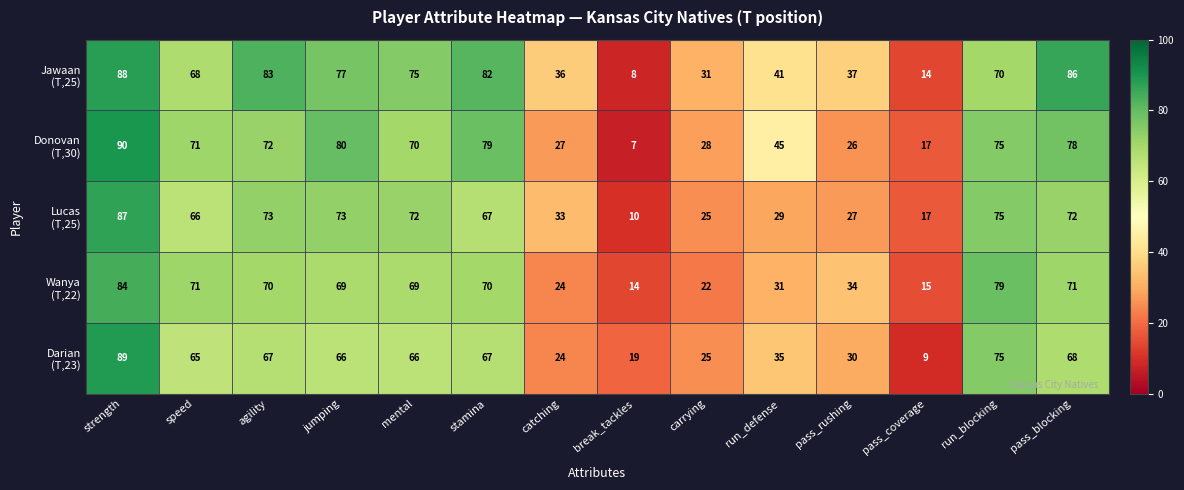

What is the difference between the highest and lowest values at pass_rushing?

11